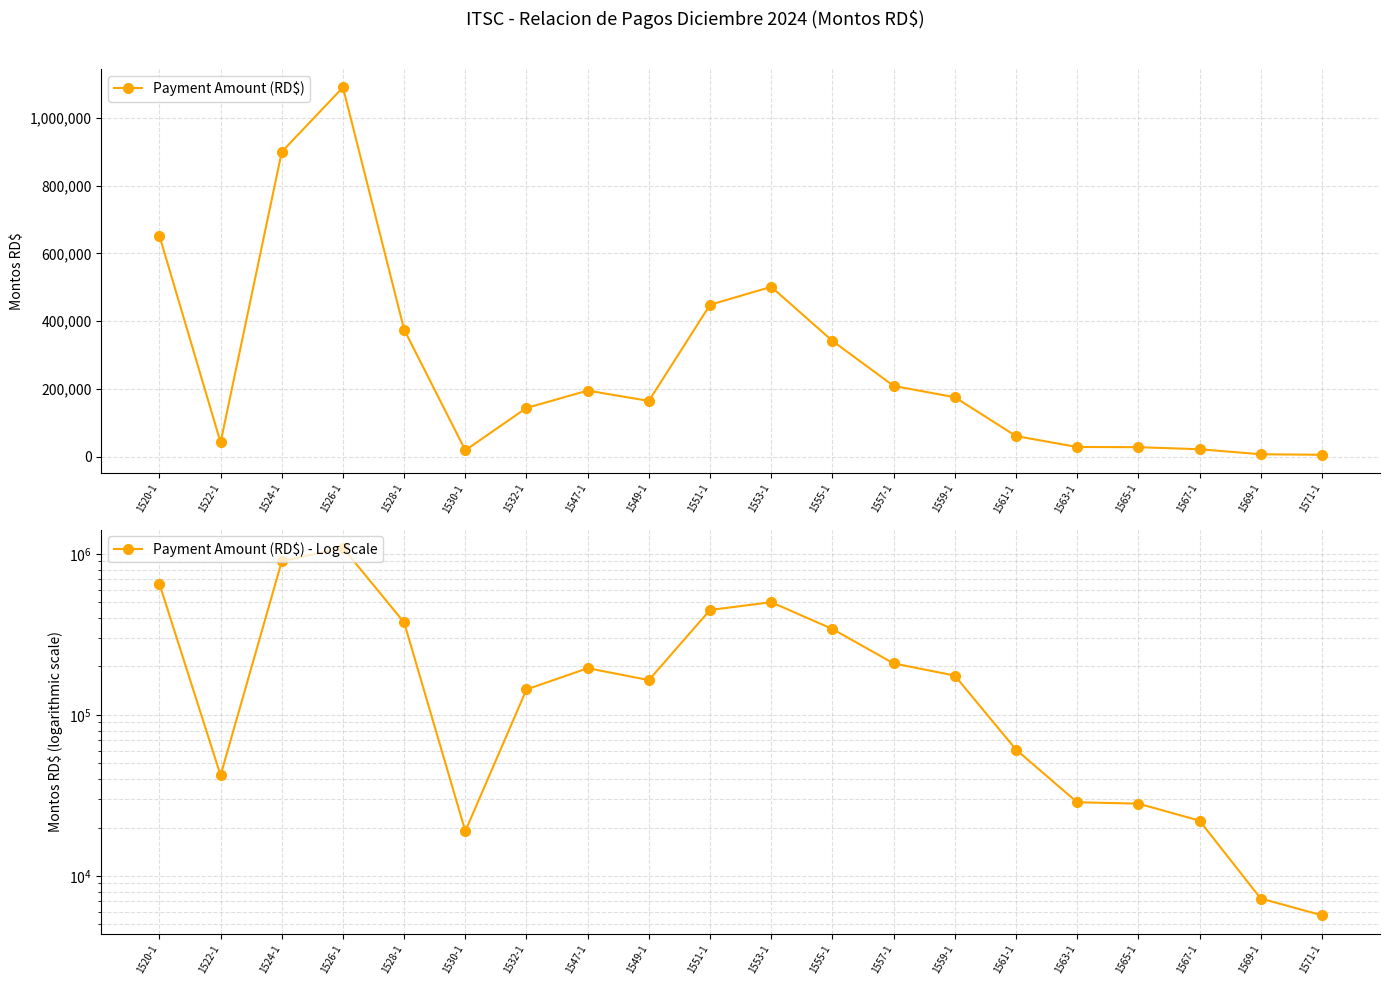

At which label is Payment Amount (RD$) closest to 548012?

1553-1